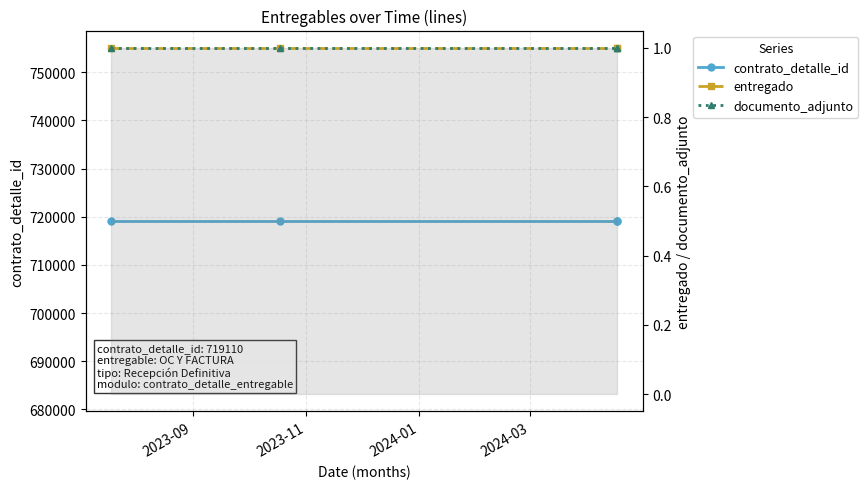

At which category does the chart reach its minimum across all series?

2023-09